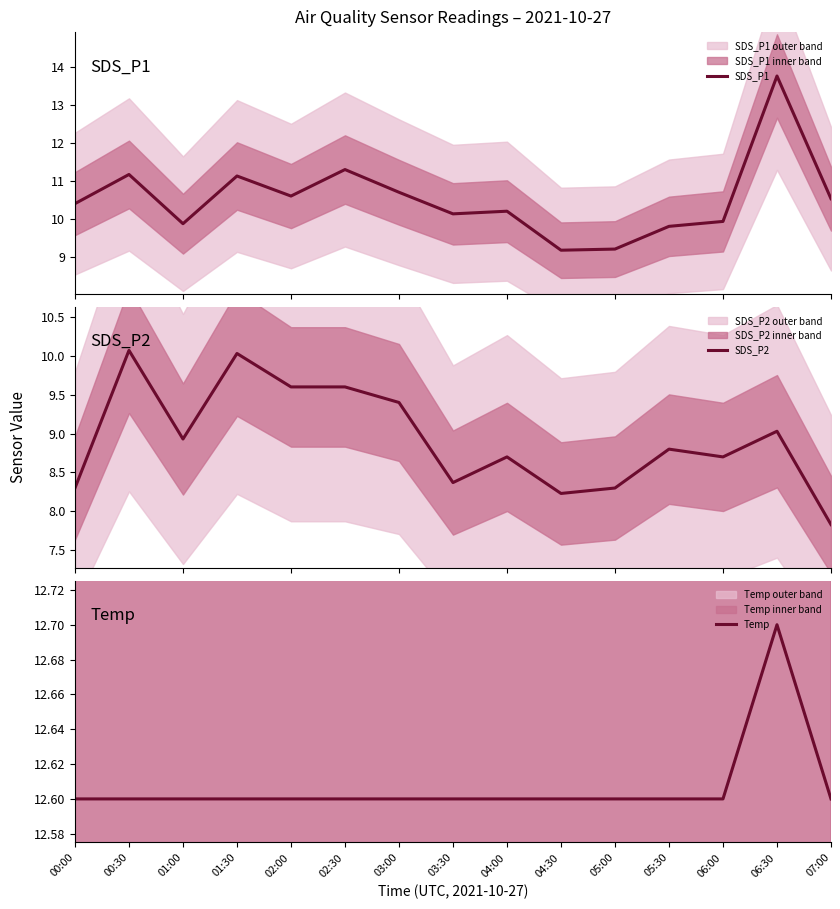

Is it true that Temp equals 22.4 at 02:30?

False